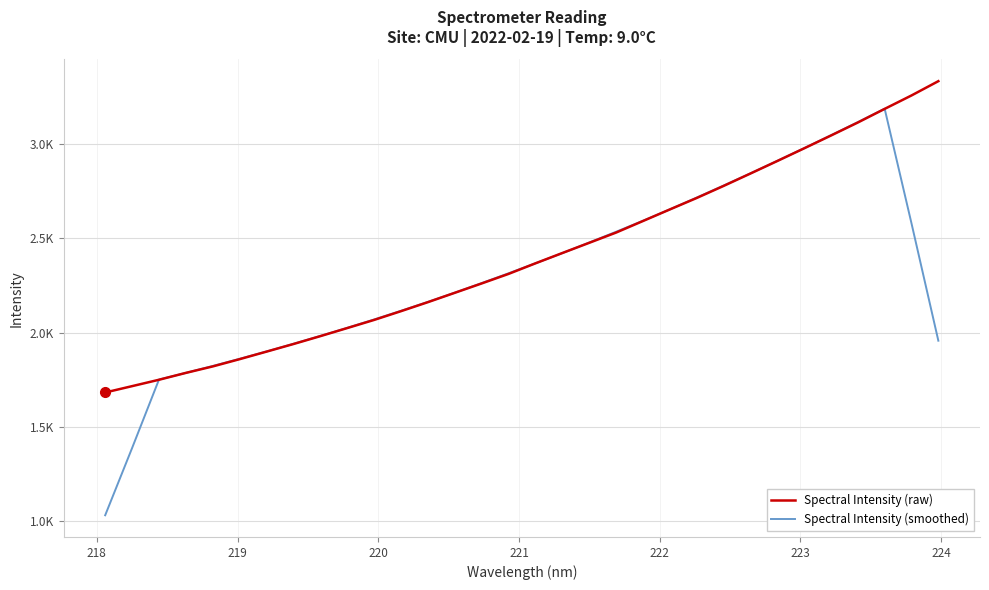

Which series has the largest total across all categories?

Spectral Intensity (raw)